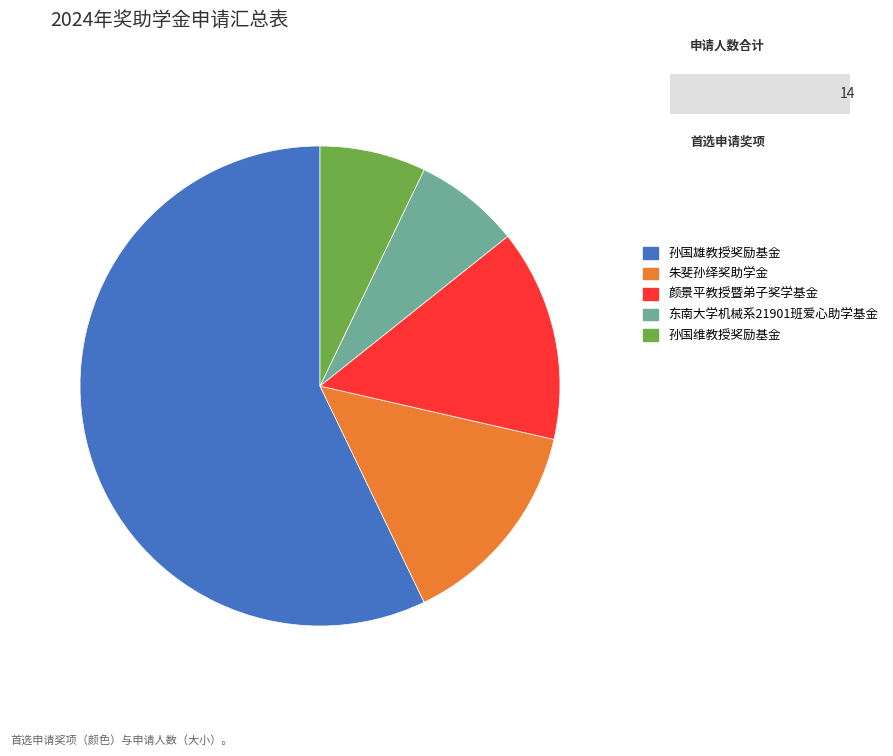

Combined, do 孙国雄教授奖励基金 and 孙国维教授奖励基金 account for over 50%?

Yes